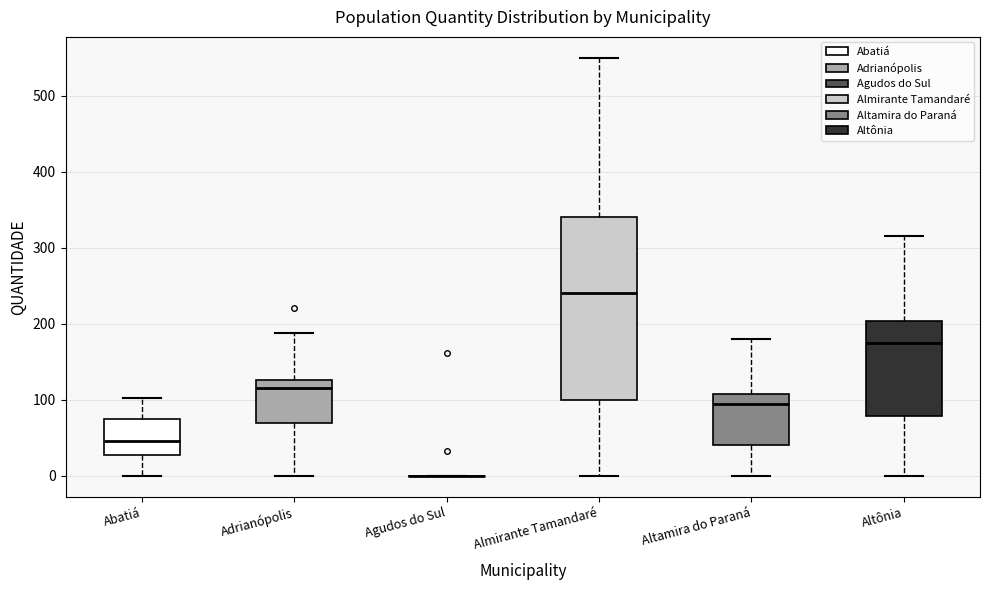

Reading left to right, read every box against the y-axis: the position of its median line, the range the box covers, and the ends of its whiskers. The values are not printed on the chart, so give them approximately, as read against the axis.

Abatiá: median 50, box 30 to 70, whiskers 0 to 100
Adrianópolis: median 120, box 70 to 130, whiskers 0 to 190
Agudos do Sul: box collapsed to a line at 0, whiskers 0 to 0
Almirante Tamandaré: median 240, box 100 to 340, whiskers 0 to 550
Altamira do Paraná: median 100, box 40 to 110, whiskers 0 to 180
Altônia: median 180, box 80 to 200, whiskers 0 to 320